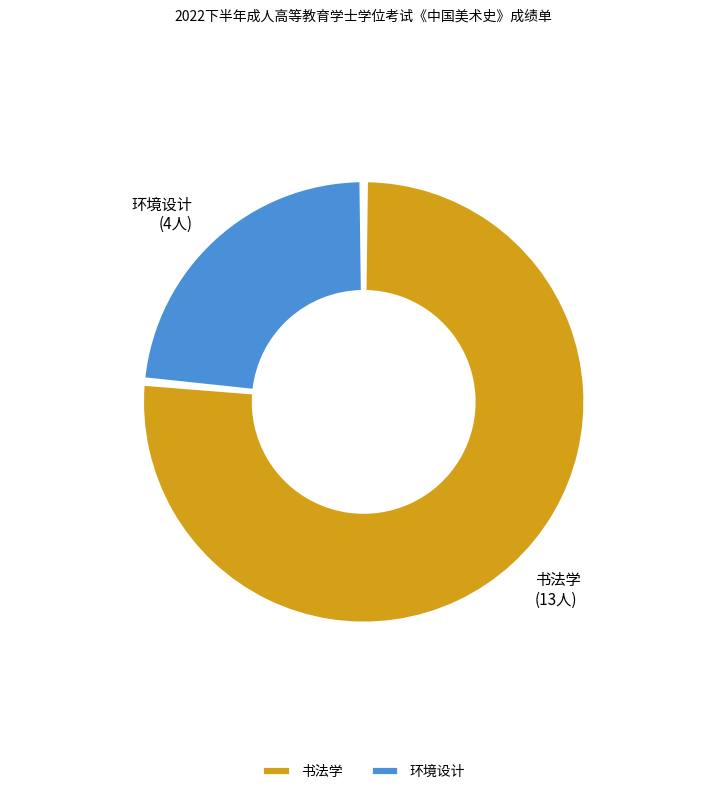

What is the largest slice in the pie chart?

书法学